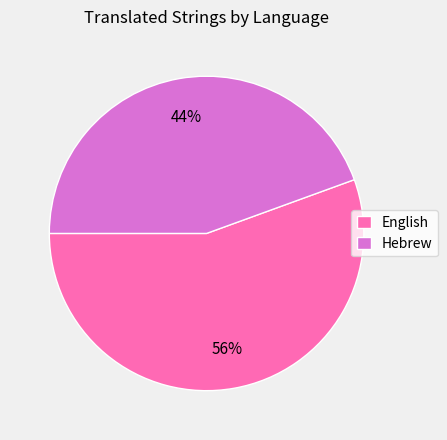

Does Hebrew represent more than half of the total?

No